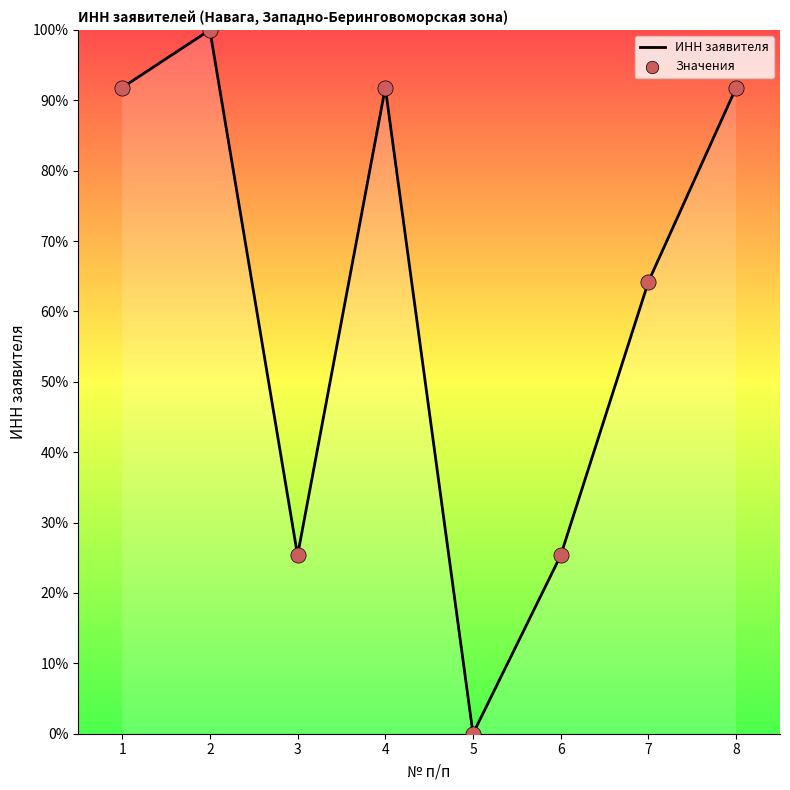

Approximately how many times larger is the value at 6 compared to 7?

0.4